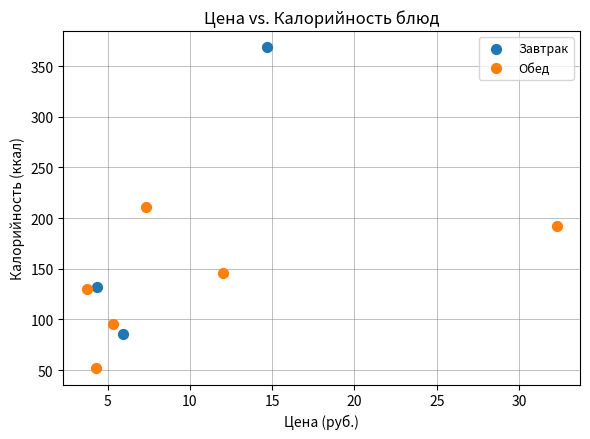

Which series has the largest Y range (max minus min)?

Завтрак